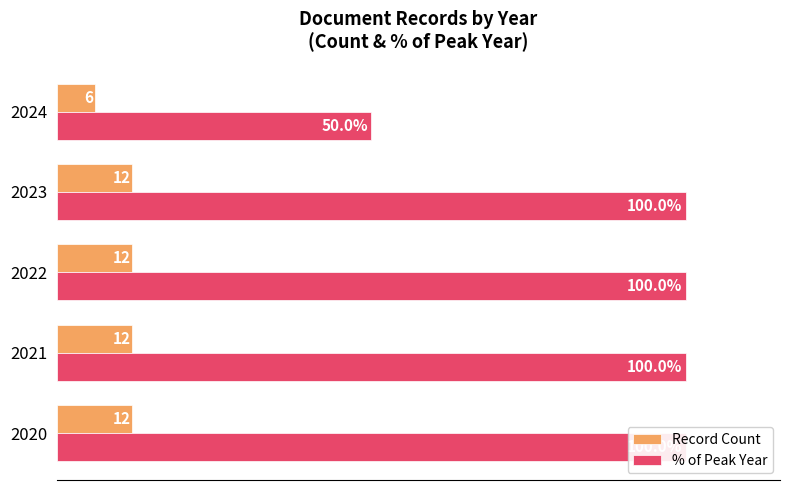

Reading left to right, transcribe all the data shown in this chart.

Record Count: 0=12	20=12	40=12	60=12	80=6
% of Peak Year: 0=100	20=100	40=100	60=100	80=50